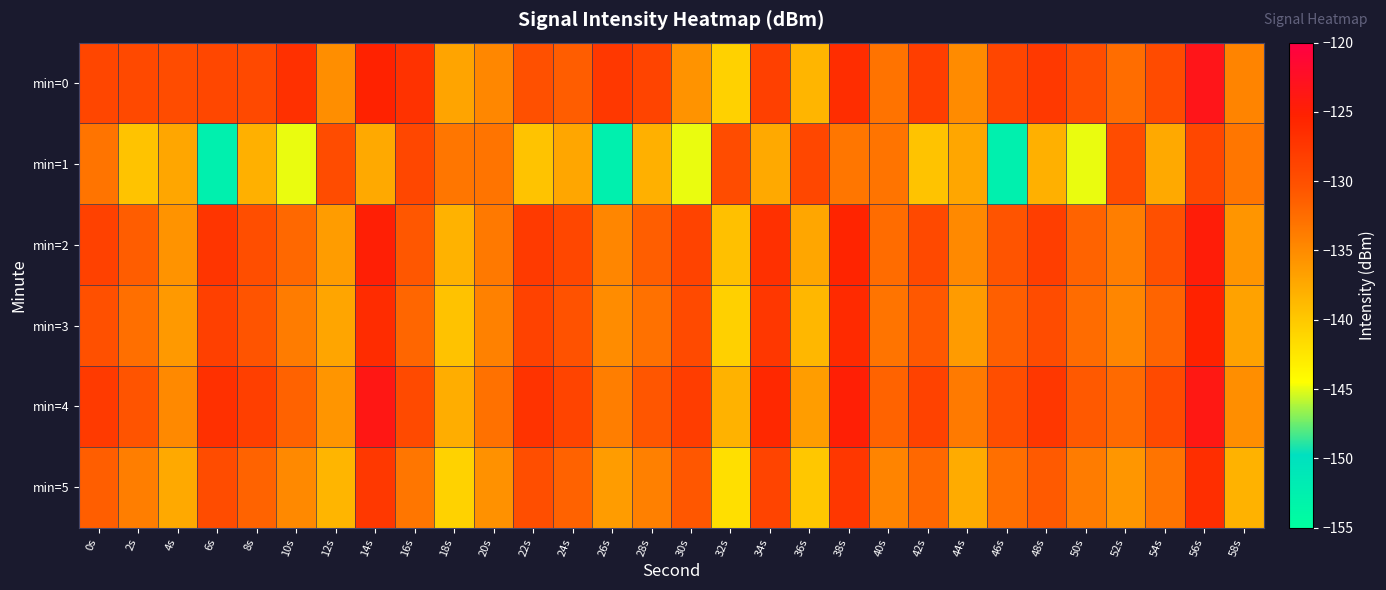

Reading left to right, list all the values displayed in this chart.

min=0: 0s=-129.1	2s=-129.3	4s=-129.7	6s=-129.1	8s=-129.3	10s=-126.8	12s=-135.2	14s=-125.3	16s=-127.0	18s=-137.1	20s=-134.7	22s=-130.1	24s=-131.1	26s=-127.6	28s=-128.9	30s=-135.6	32s=-140.7	34s=-128.3	36s=-138.4	38s=-126.5	40s=-133.0	42s=-128.2	44s=-135.0	46s=-129.0	48s=-127.7	50s=-129.9	52s=-132.6	54s=-129.5	56s=-123.3	58s=-134.4
min=1: 0s=-133.1	2s=-139.6	4s=-137.2	6s=-152.5	8s=-138.0	10s=-144.9	12s=-129.7	14s=-137.5	16s=-129.1	18s=-133.3	20s=-133.1	22s=-139.6	24s=-137.2	26s=-152.5	28s=-138.0	30s=-144.9	32s=-129.7	34s=-137.5	36s=-129.1	38s=-133.3	40s=-133.1	42s=-139.6	44s=-137.2	46s=-152.5	48s=-138.0	50s=-144.9	52s=-129.7	54s=-137.5	56s=-129.1	58s=-133.3
min=2: 0s=-128.5	2s=-131.2	4s=-135.6	6s=-127.3	8s=-129.8	10s=-132.1	12s=-136.4	14s=-124.9	16s=-130.7	18s=-138.2	20s=-133.5	22s=-127.8	24s=-129.1	26s=-134.6	28s=-131.3	30s=-128.7	32s=-139.4	34s=-126.8	36s=-137.2	38s=-125.6	40s=-132.4	42s=-129.3	44s=-134.8	46s=-130.5	48s=-128.2	50s=-131.7	52s=-133.9	54s=-130.1	56s=-124.6	58s=-135.8
min=3: 0s=-130.1	2s=-132.7	4s=-136.2	6s=-128.4	8s=-130.5	10s=-133.8	12s=-137.1	14s=-126.3	16s=-131.9	18s=-139.5	20s=-134.2	22s=-128.6	24s=-130.3	26s=-135.1	28s=-132.8	30s=-129.4	32s=-140.7	34s=-127.5	36s=-138.6	38s=-126.2	40s=-133.1	42s=-130.8	44s=-136.3	46s=-131.4	48s=-129.7	50s=-132.5	52s=-134.6	54s=-131.8	56s=-125.3	58s=-136.9
min=4: 0s=-127.8	2s=-130.5	4s=-134.9	6s=-126.7	8s=-128.3	10s=-131.6	12s=-135.8	14s=-123.7	16s=-129.4	18s=-137.8	20s=-132.9	22s=-127.1	24s=-128.8	26s=-133.9	28s=-130.6	30s=-128.1	32s=-138.2	34s=-125.9	36s=-136.5	38s=-124.8	40s=-131.7	42s=-128.6	44s=-133.6	46s=-129.8	48s=-127.5	50s=-130.9	52s=-132.3	54s=-129.4	56s=-123.8	58s=-135.2
min=5: 0s=-131.3	2s=-133.9	4s=-137.5	6s=-129.6	8s=-131.7	10s=-134.9	12s=-138.4	14s=-127.6	16s=-133.2	18s=-140.8	20s=-135.5	22s=-129.9	24s=-131.6	26s=-136.4	28s=-134.1	30s=-130.7	32s=-141.9	34s=-128.8	36s=-139.9	38s=-127.5	40s=-134.4	42s=-132.1	44s=-137.6	46s=-132.7	48s=-131.0	50s=-133.8	52s=-135.9	54s=-133.1	56s=-126.6	58s=-138.2